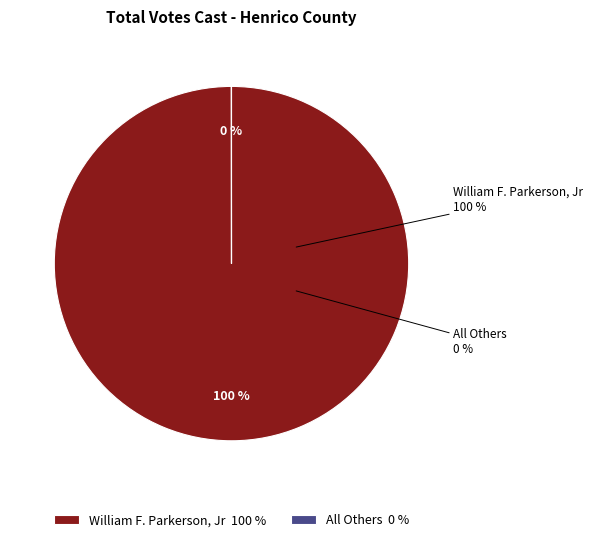

To the nearest percent, what is the difference between the William F. Parkerson, Jr and All Others slice percentages?

100%